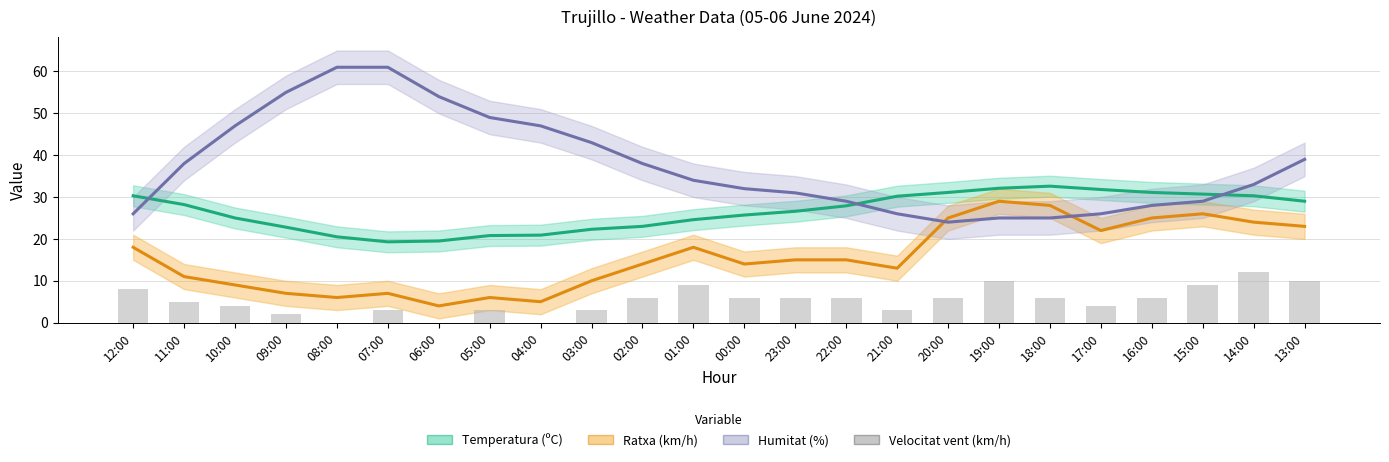

Which category has the highest value across all series?

08:00